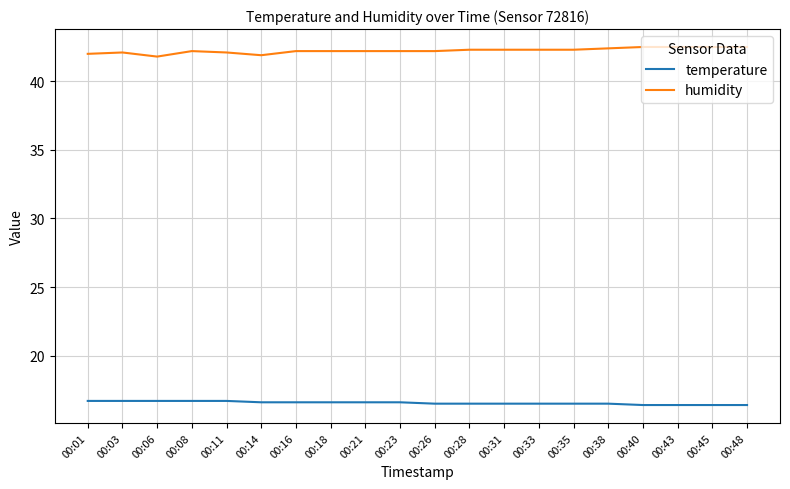

What is the spread (max minus min) of values at 00:45?

26.1